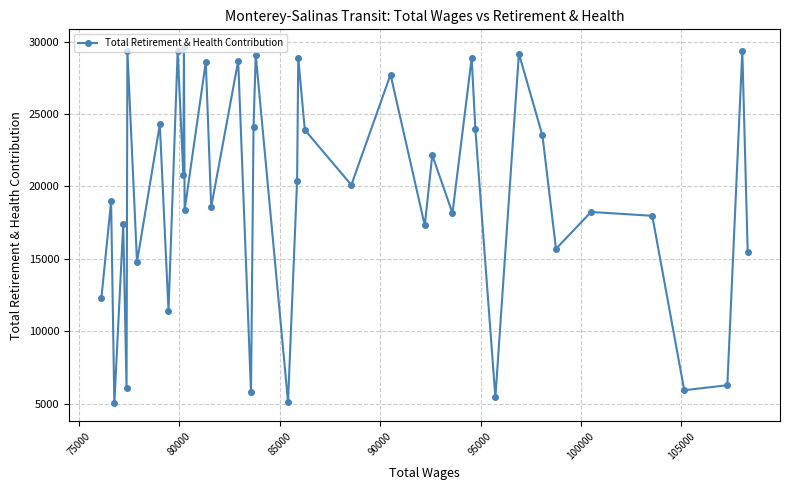

What is the average value?

19400